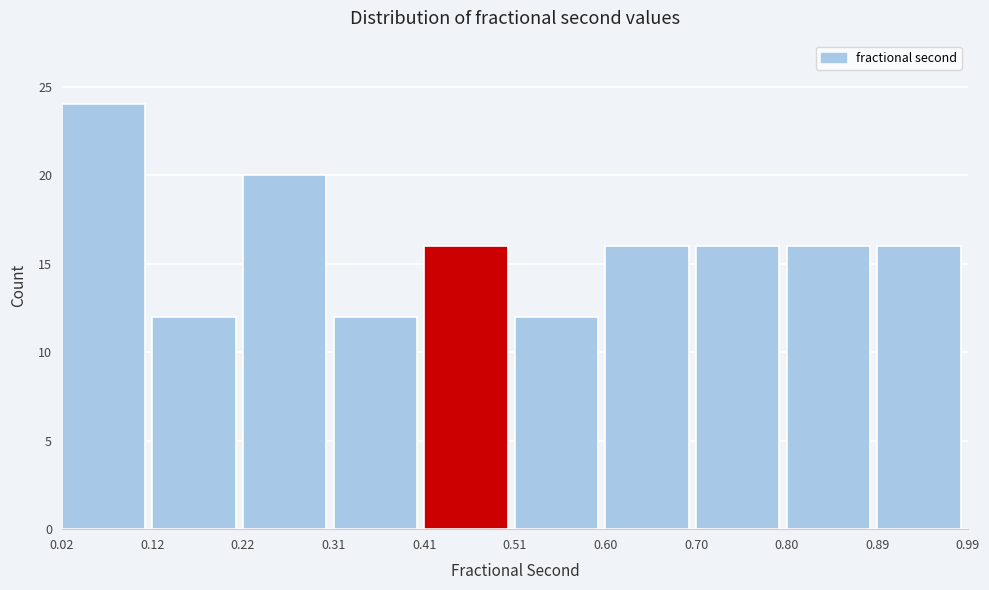

What is the height of the bar covering 0.80 to 0.89 on the x-axis? The values are not printed on the chart, so give them approximately, as read against the axis.

16